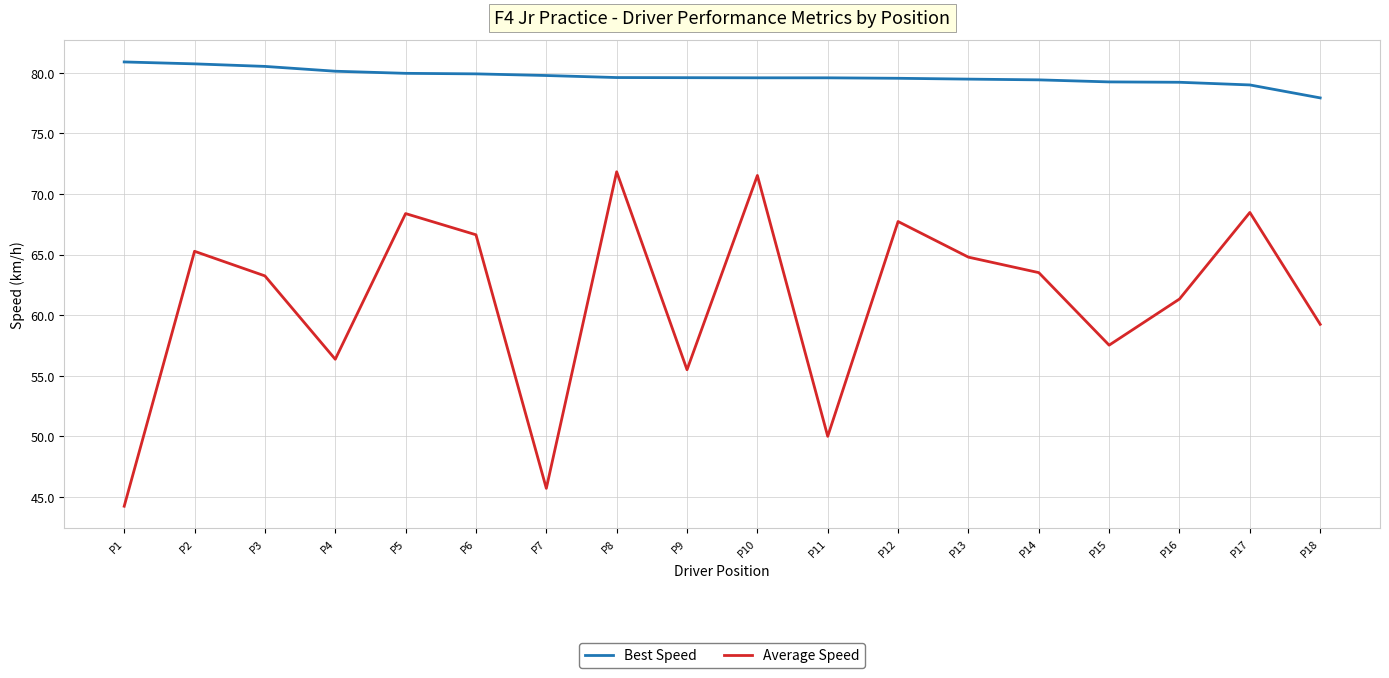

What is the smallest value displayed?

44.2